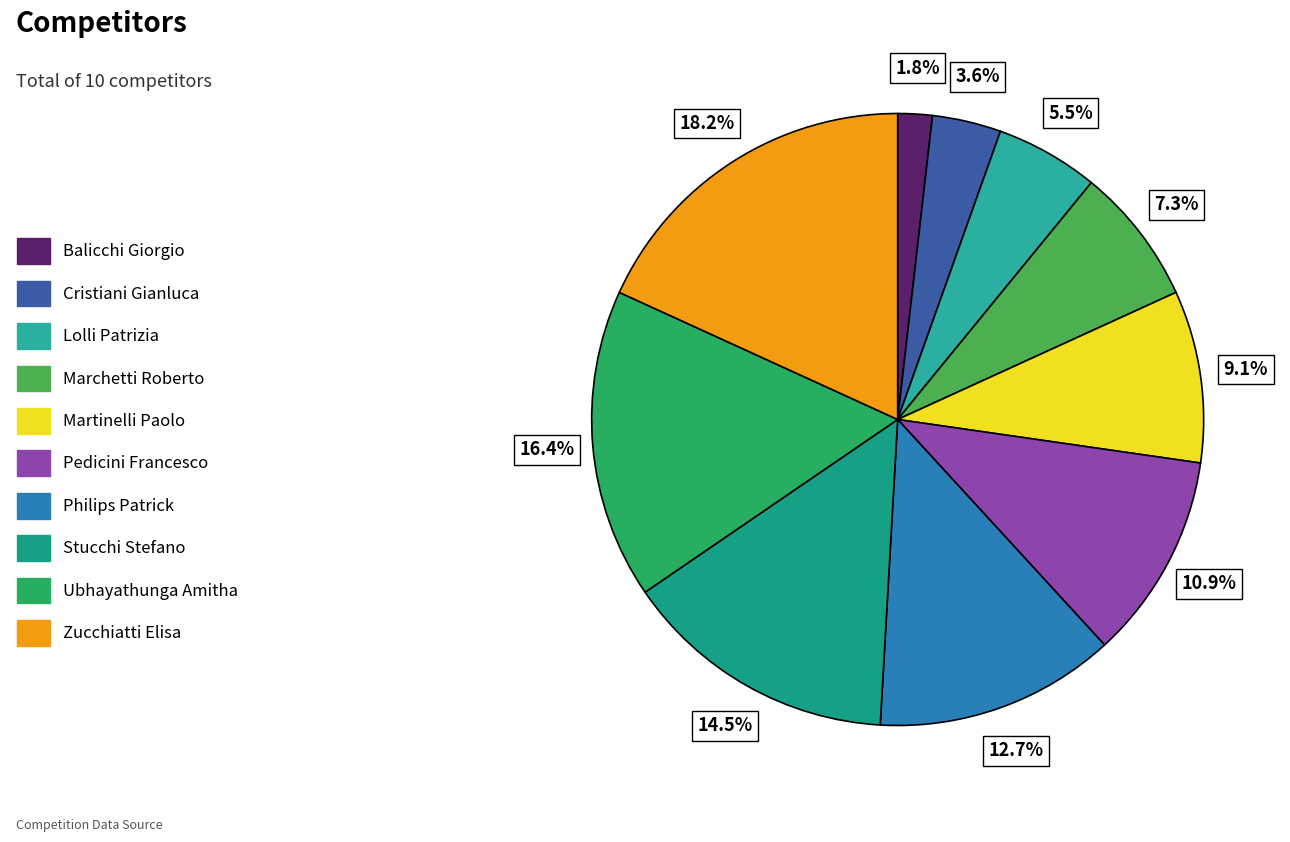

What percentage is the Zucchiatti Elisa slice, to the nearest percent?

18%